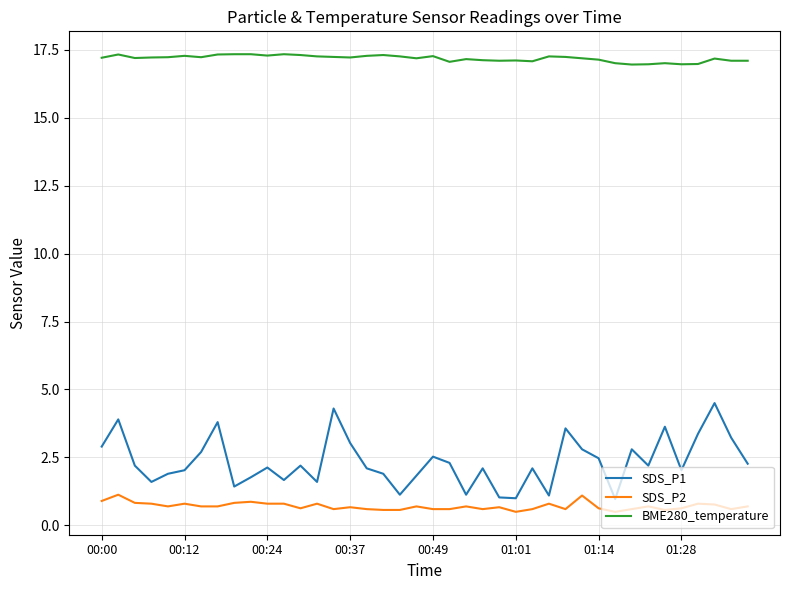

List the series in order of their peak value, lowest first.

SDS_P2, SDS_P1, BME280_temperature